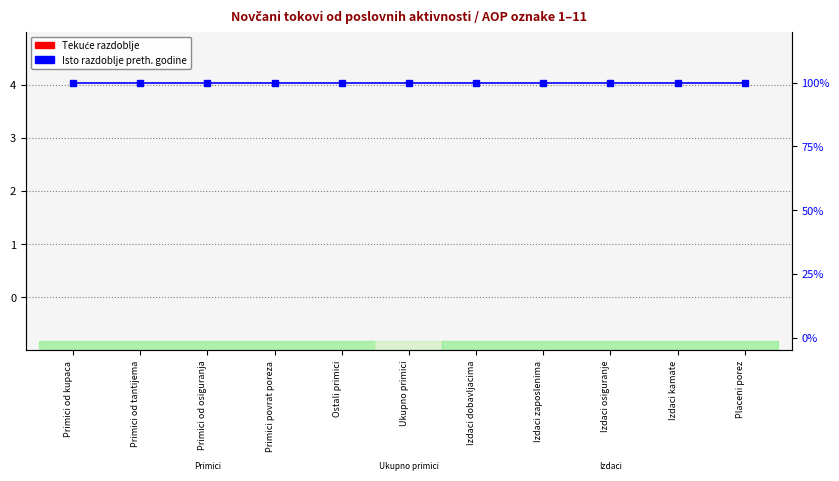

Which category has the lowest value in the Tekuće razdoblje series?

Primici od kupaca